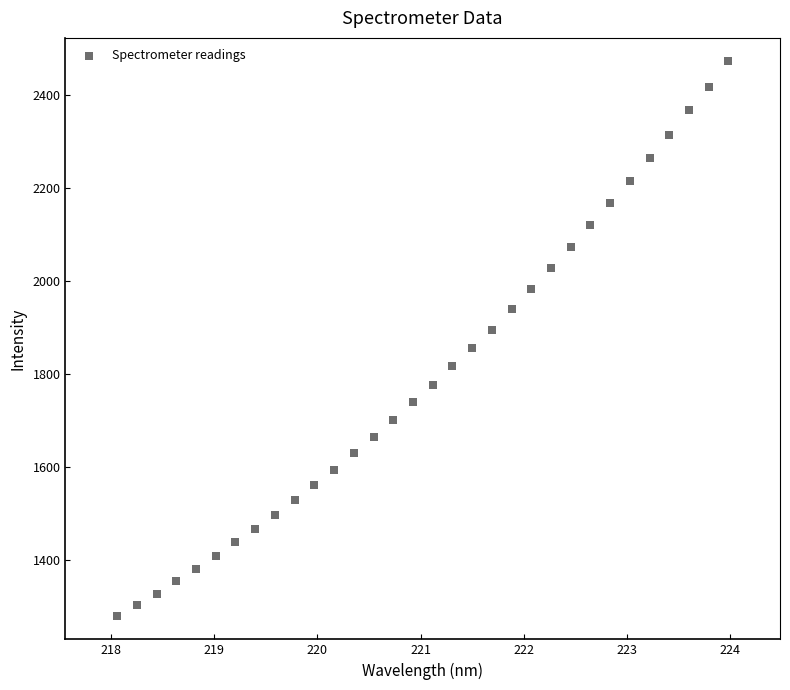

What is the range of X values (max minus min)?

5.9